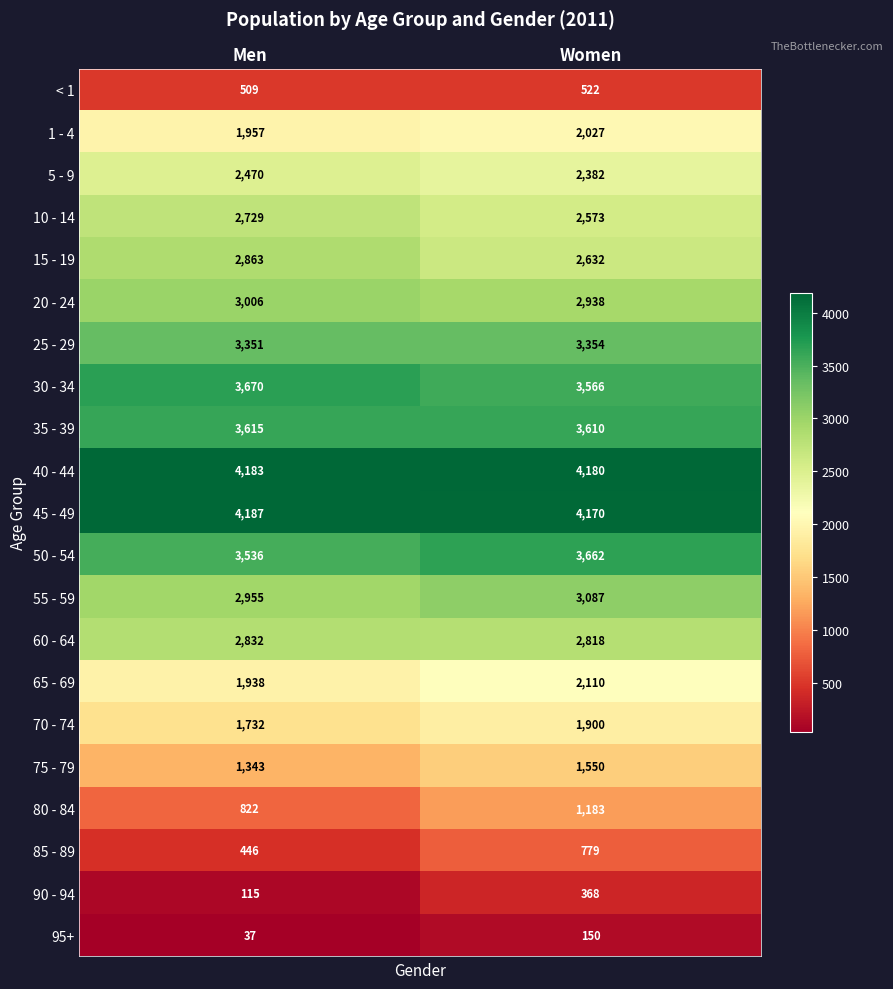

Which series has the largest range (max minus min)?

80 - 84